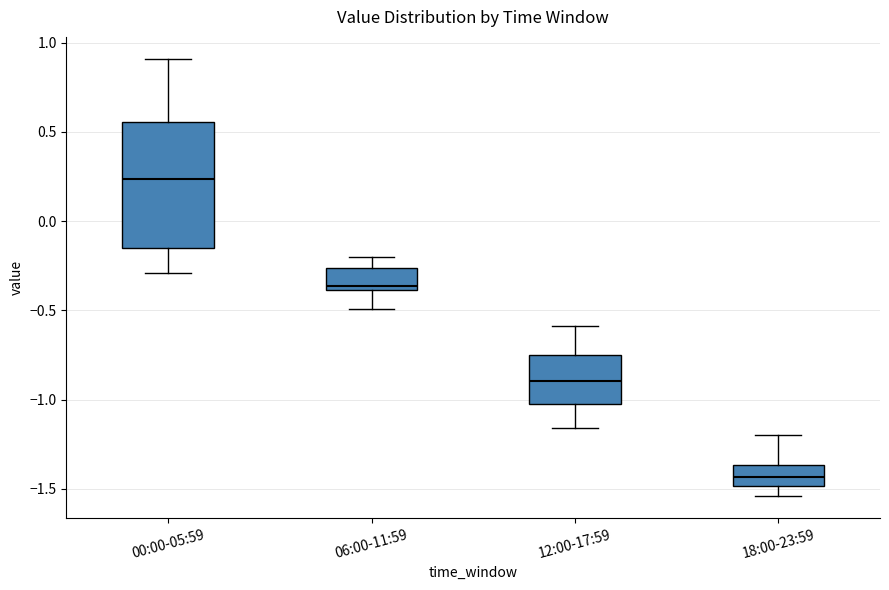

Which box is the tallest, from its lower edge to its upper edge?

00:00-05:59